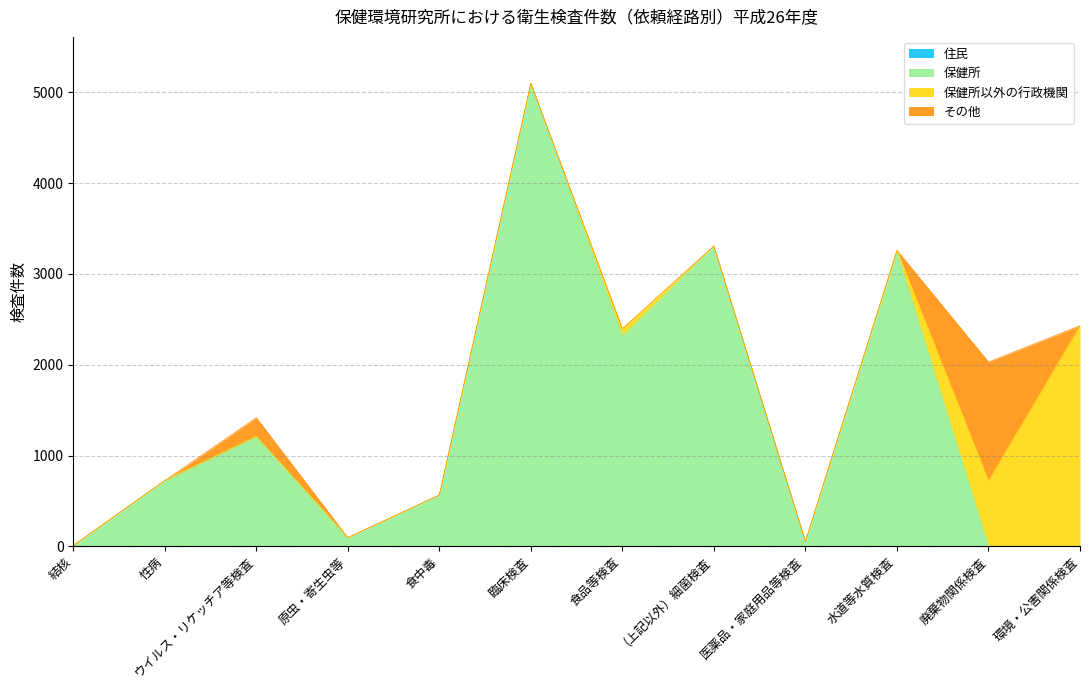

Count the number of categories in the chart.

12